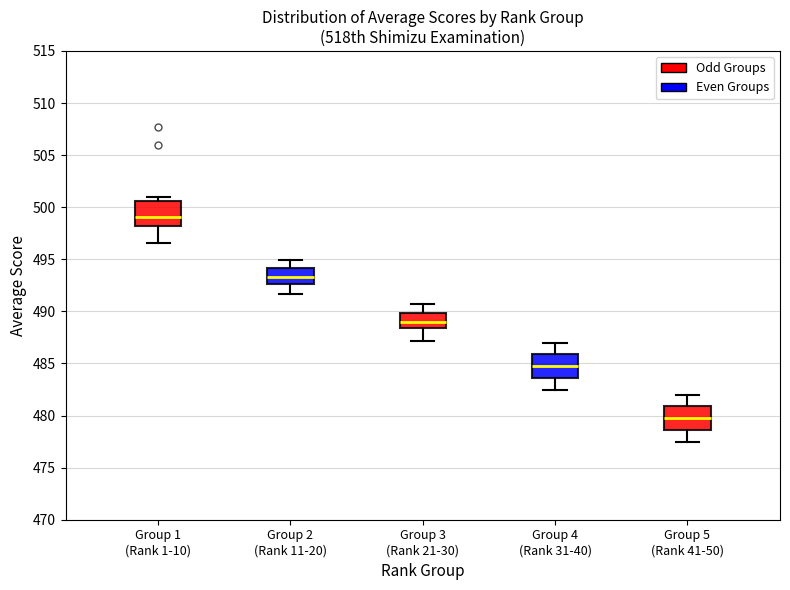

Reading left to right, transcribe this box plot: for each box, give where its median line is, the range the box spans, and where its two whiskers end, as read against the y-axis. The values are not printed on the chart, so give them approximately, as read against the axis.

Group 1 (Rank 1-10): median 499.0, box 498.0 to 500.5, whiskers 496.5 to 501.0
Group 2 (Rank 11-20): median 493.5, box 492.5 to 494.0, whiskers 491.5 to 495.0
Group 3 (Rank 21-30): median 489.0, box 488.5 to 490.0, whiskers 487.0 to 490.5
Group 4 (Rank 31-40): median 485.0, box 483.5 to 486.0, whiskers 482.5 to 487.0
Group 5 (Rank 41-50): median 480.0, box 478.5 to 481.0, whiskers 477.5 to 482.0